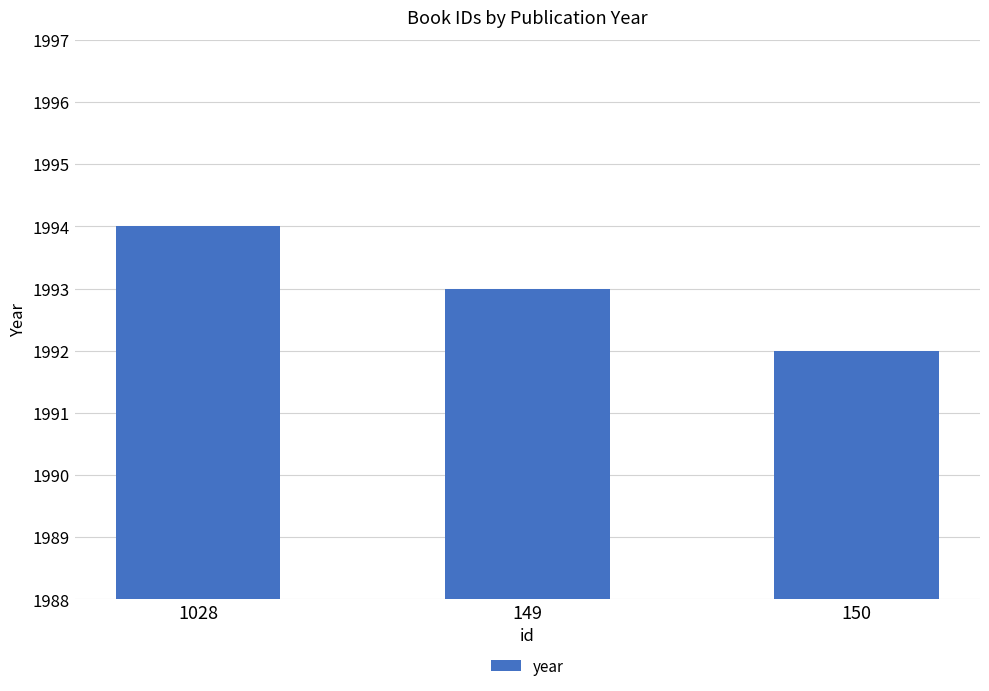

Reading right to left, what are all the values shown in this chart?

150=1992	149=1993	1028=1994